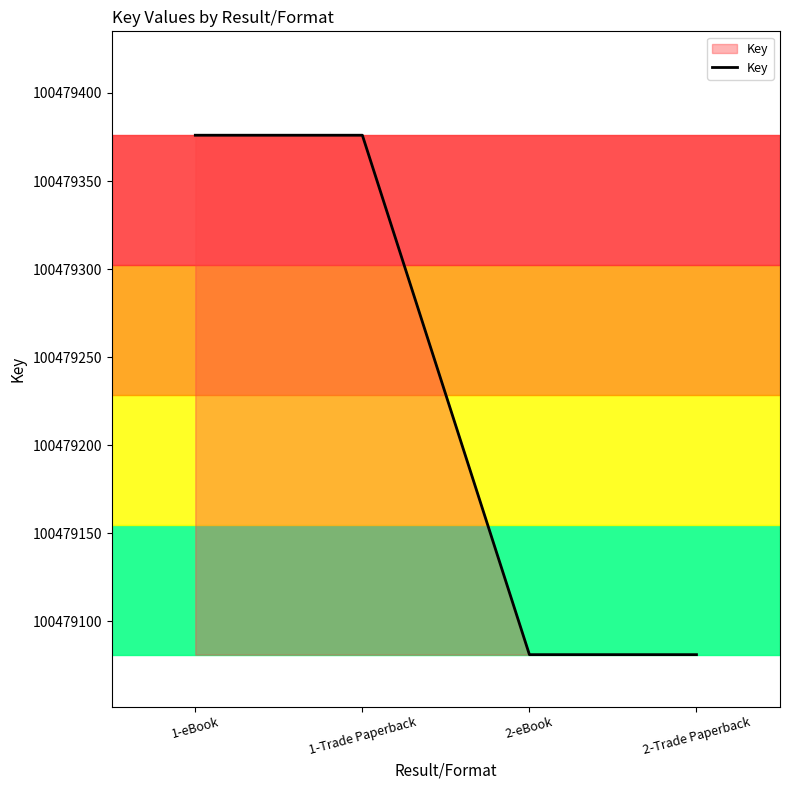

What position from the left is 1-Trade Paperback?

2